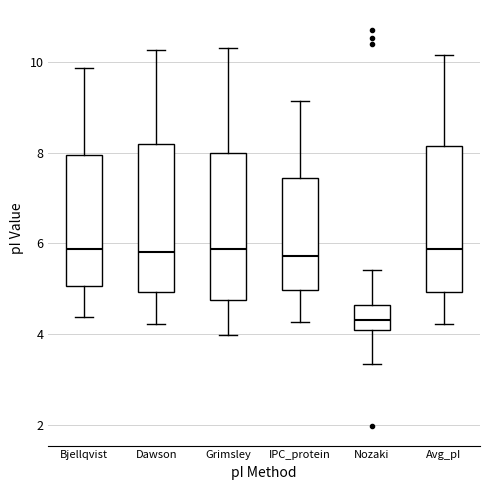

Reading left to right, read every box against the y-axis: the position of its median line, the range the box covers, and the ends of its whiskers. The values are not printed on the chart, so give them approximately, as read against the axis.

Bjellqvist: median 5.8, box 5.0 to 8.0, whiskers 4.4 to 9.8
Dawson: median 5.8, box 5.0 to 8.2, whiskers 4.2 to 10.2
Grimsley: median 5.8, box 4.8 to 8.0, whiskers 4.0 to 10.4
IPC_protein: median 5.8, box 5.0 to 7.4, whiskers 4.2 to 9.2
Nozaki: median 4.4, box 4.0 to 4.6, whiskers 3.4 to 5.4
Avg_pI: median 5.8, box 5.0 to 8.2, whiskers 4.2 to 10.2